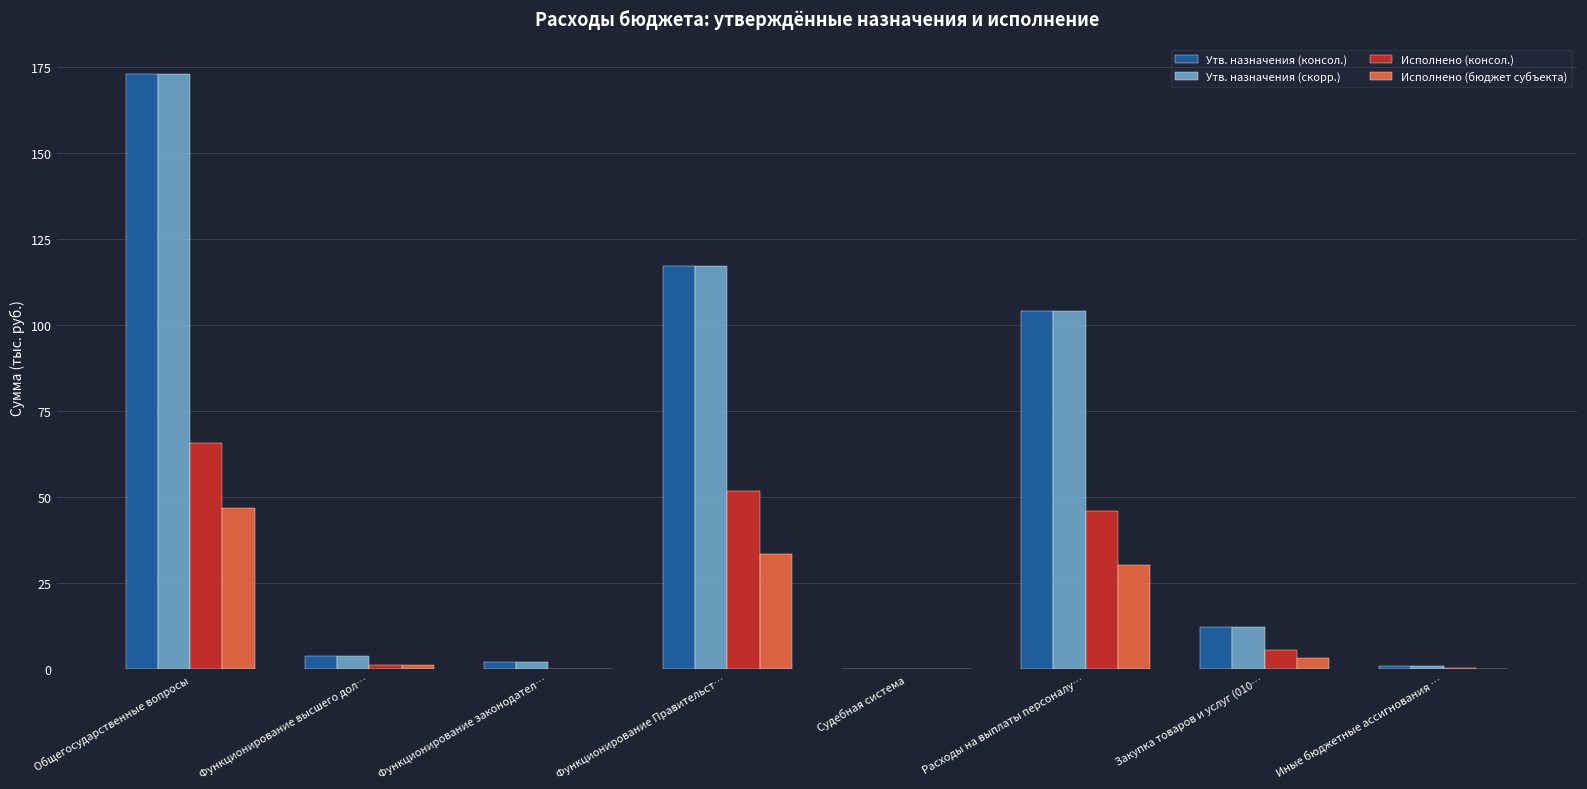

Count the number of data series in this chart.

4